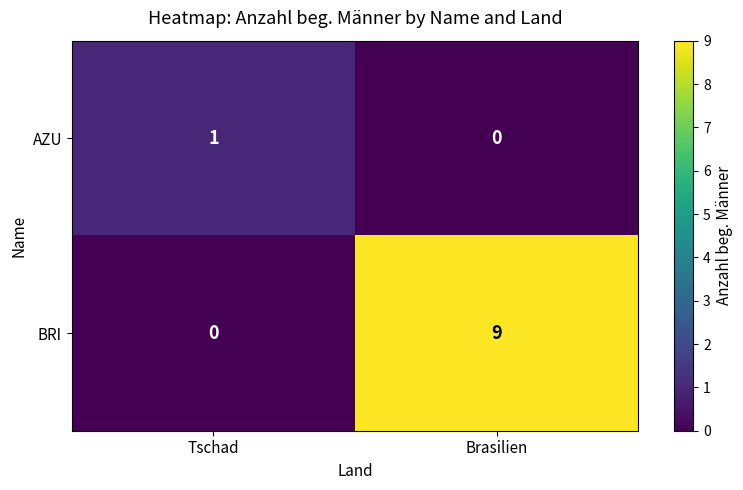

Where is BRI nearest to the value 4?

Tschad